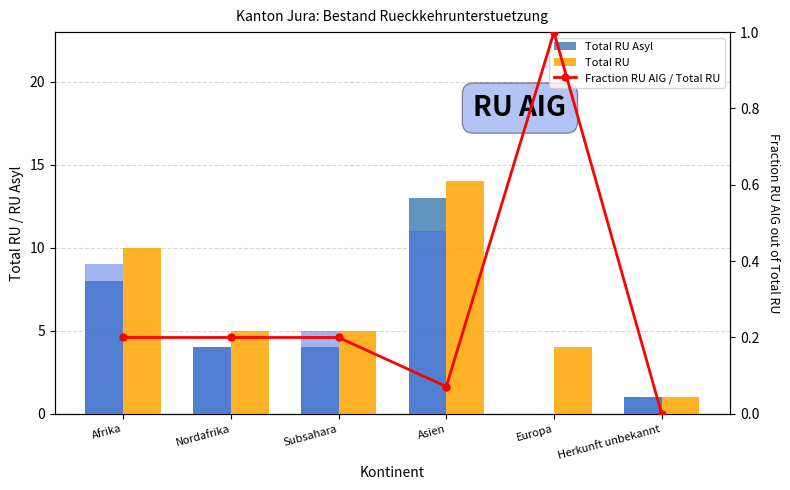

Is it true that Identitaetsabklaerung equals 0.9 at Nordafrika?

False